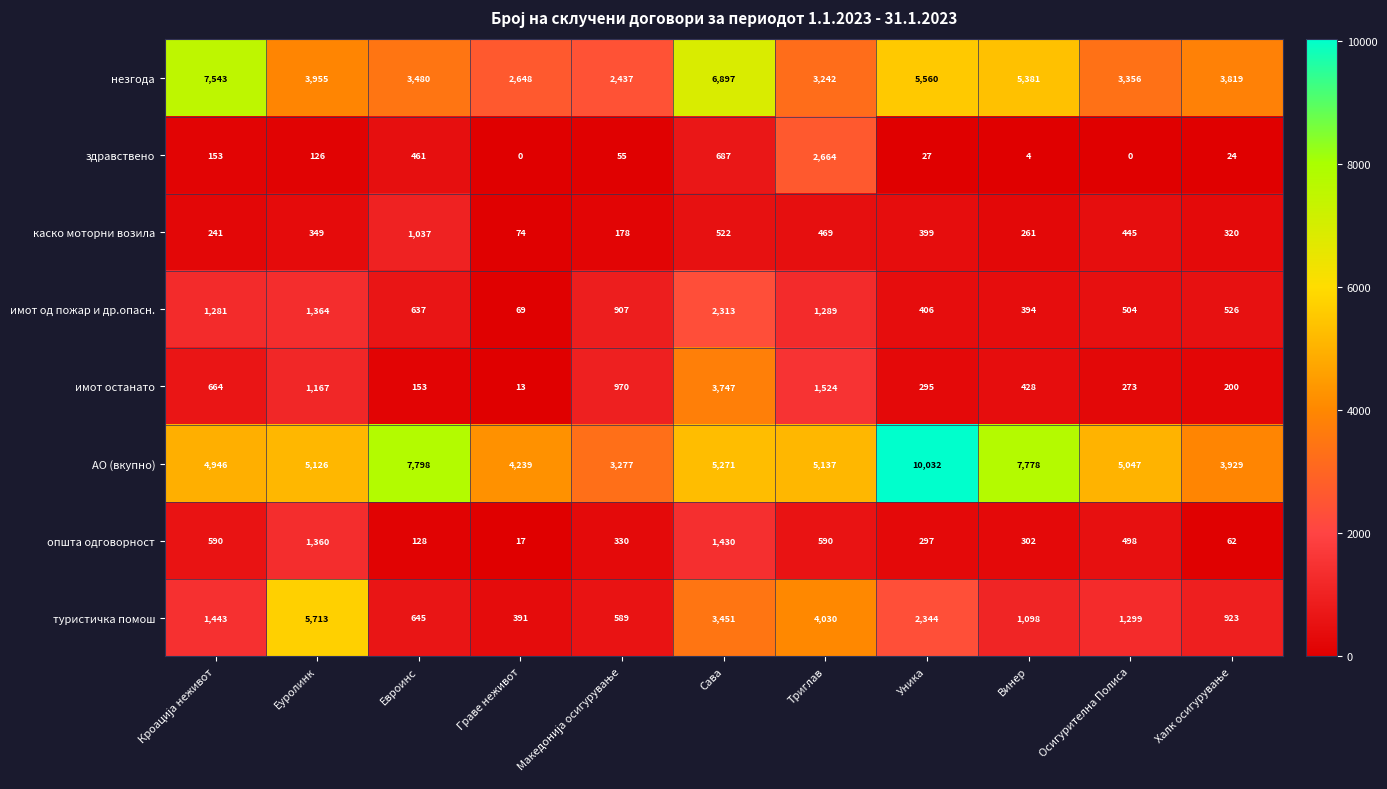

What is the spread (max minus min) of values at Винер?

7774